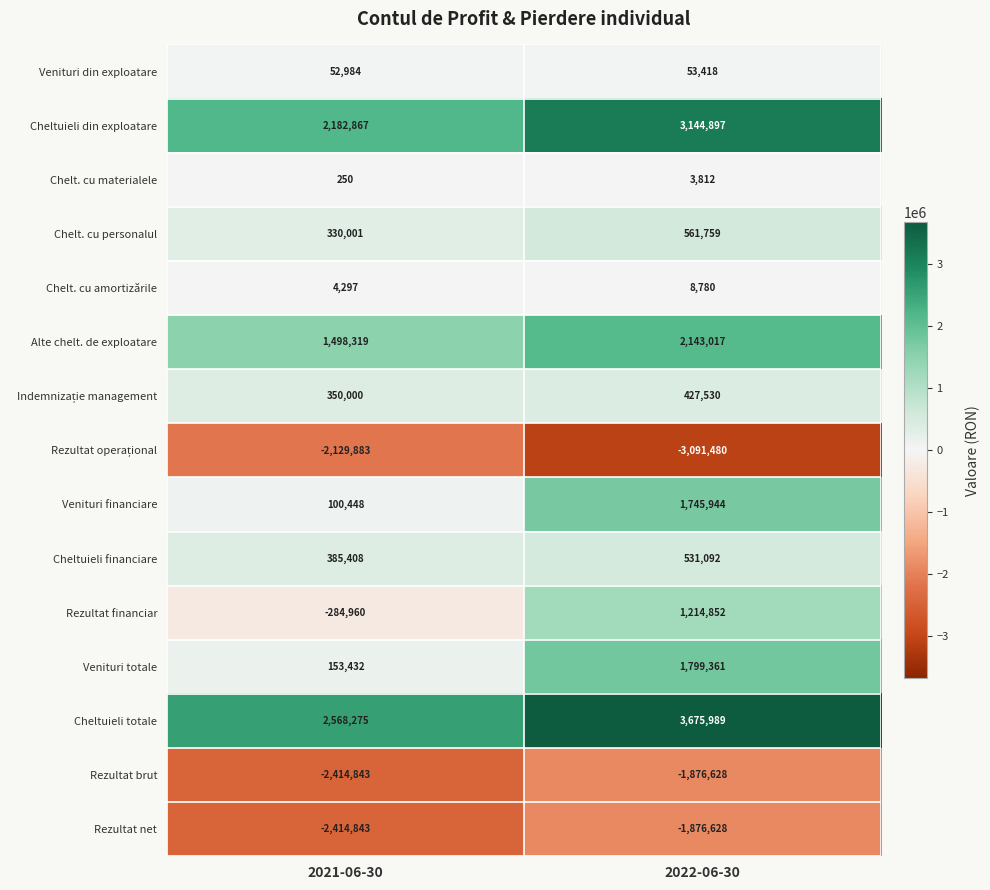

What is the maximum value for Chelt. cu amortizările?

8780